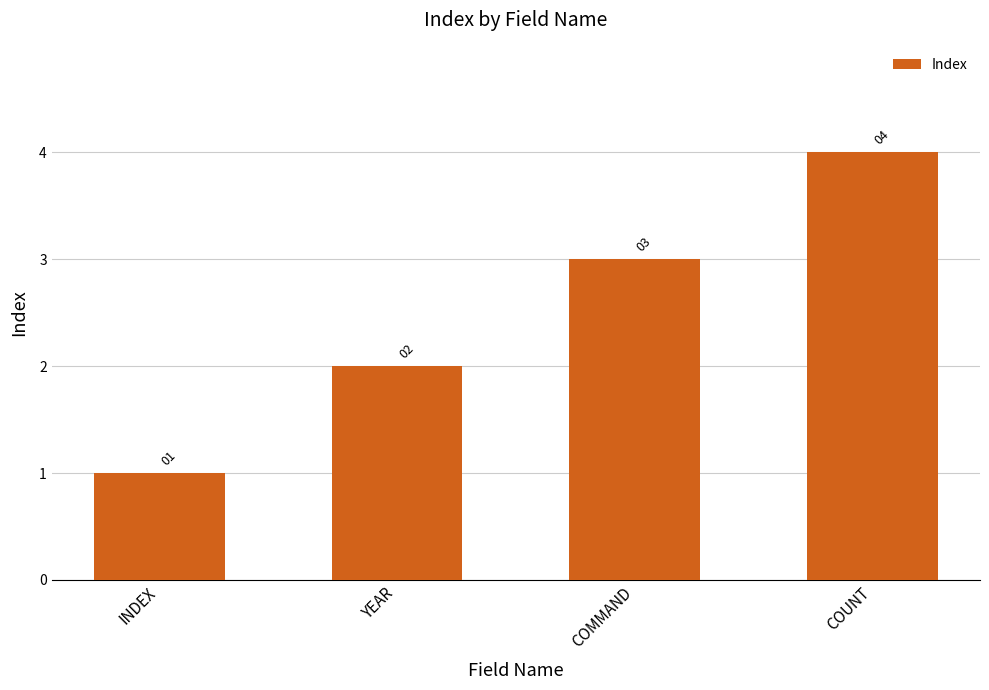

At which label is the value closest to 2?

YEAR